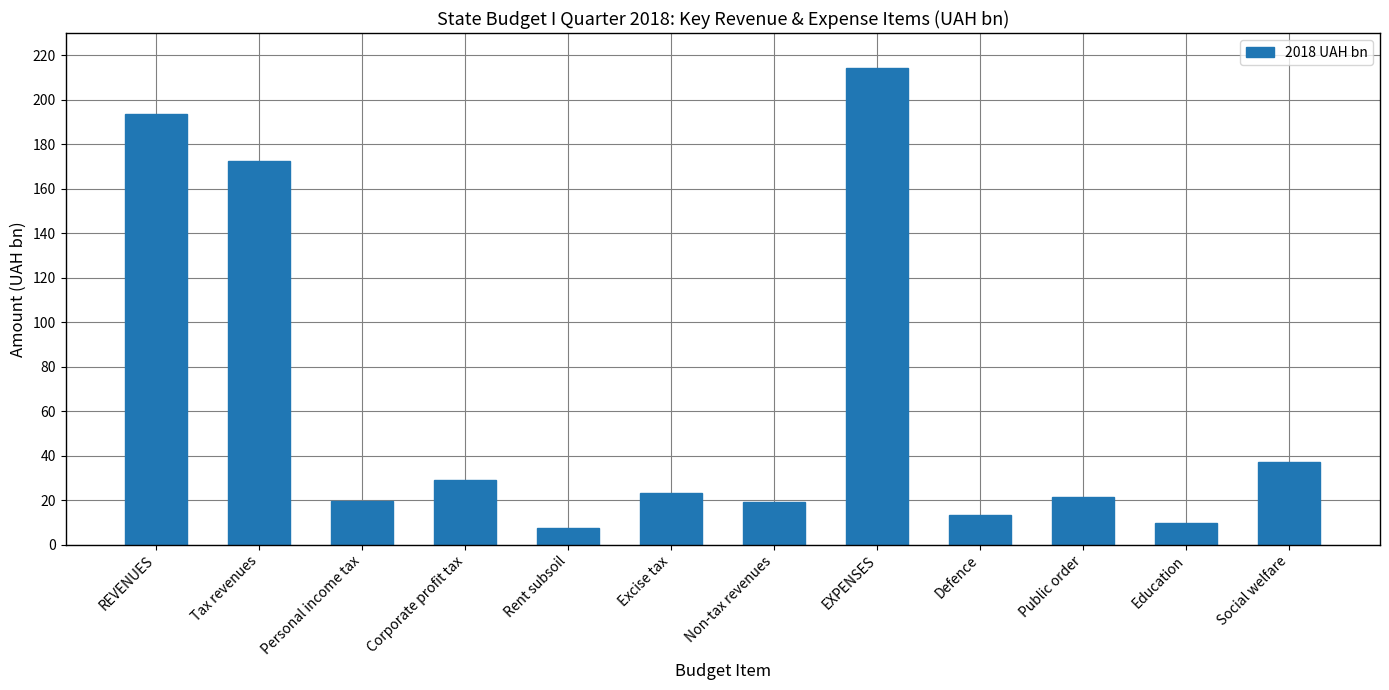

What is the label of the 5th bar from the left?

Rent subsoil